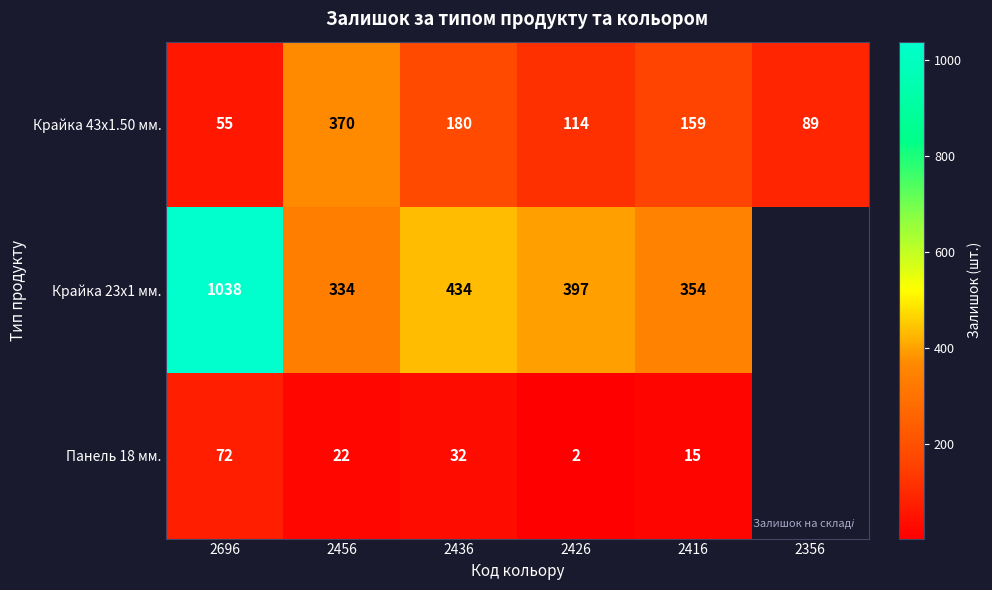

The value of Крайка 43x1.50 мм. at 2456 is 207. True or false?

False